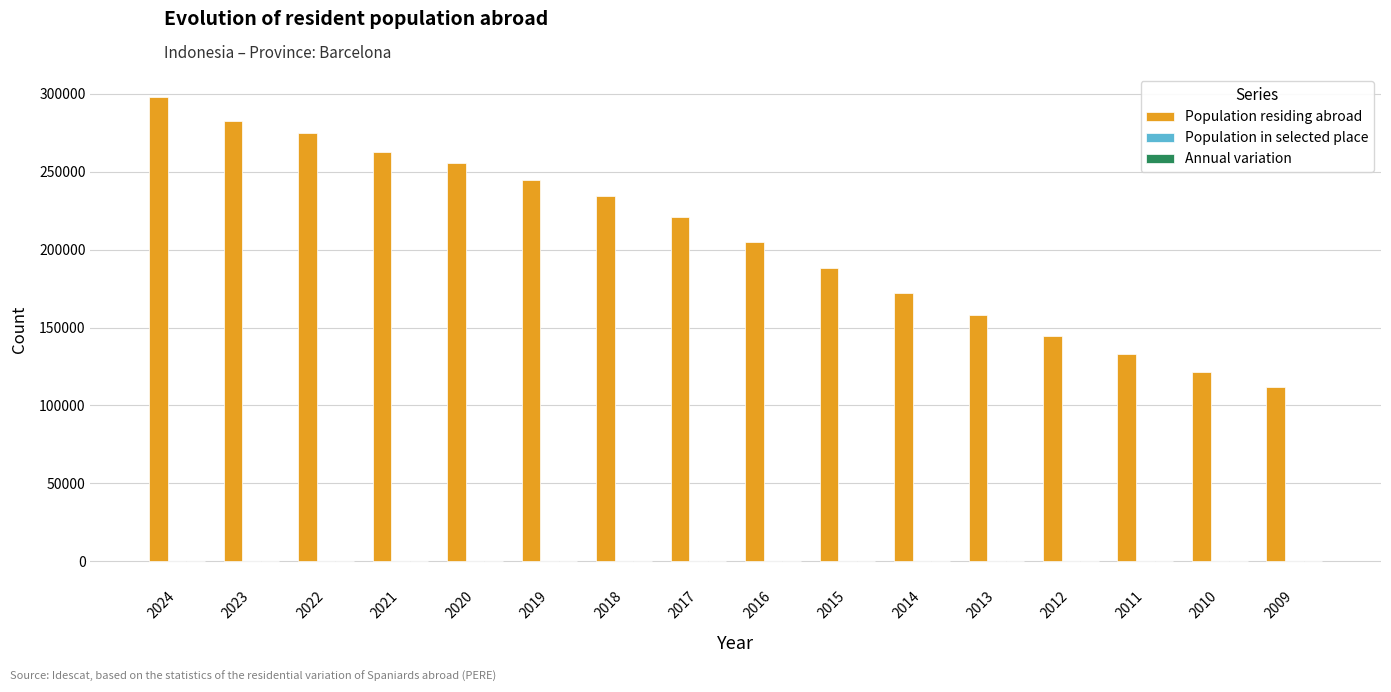

Which series changed the most between 2024 and 2020?

Population residing abroad